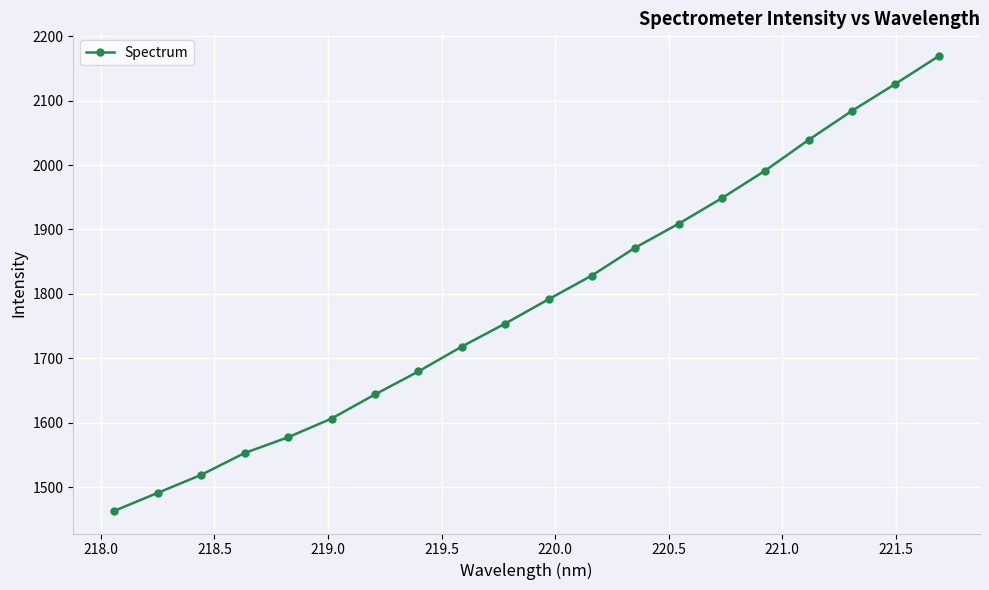

What is the difference between the maximum and minimum values?

705.3